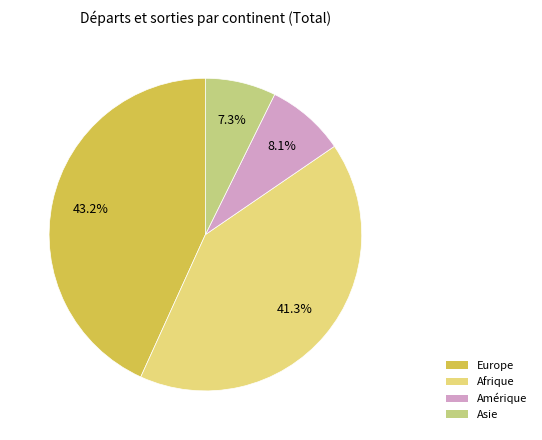

What is the largest slice in the pie chart?

Europe